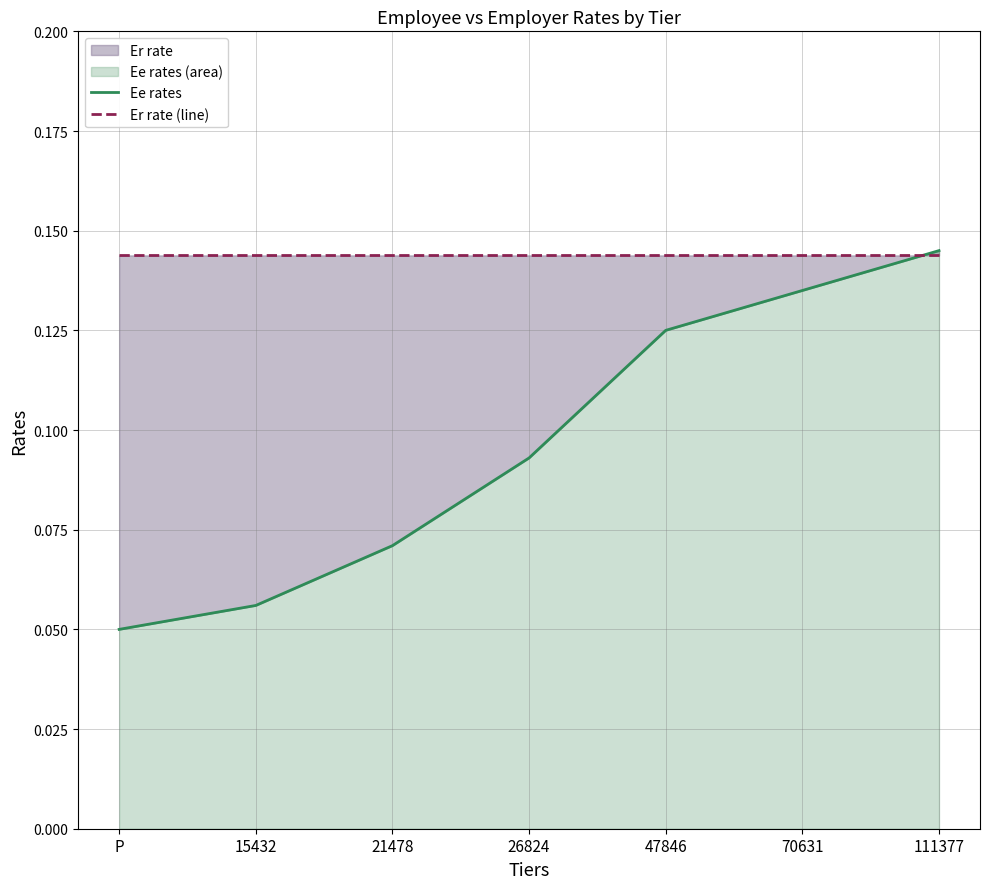

What is the label of the 2nd point from the left?

15432